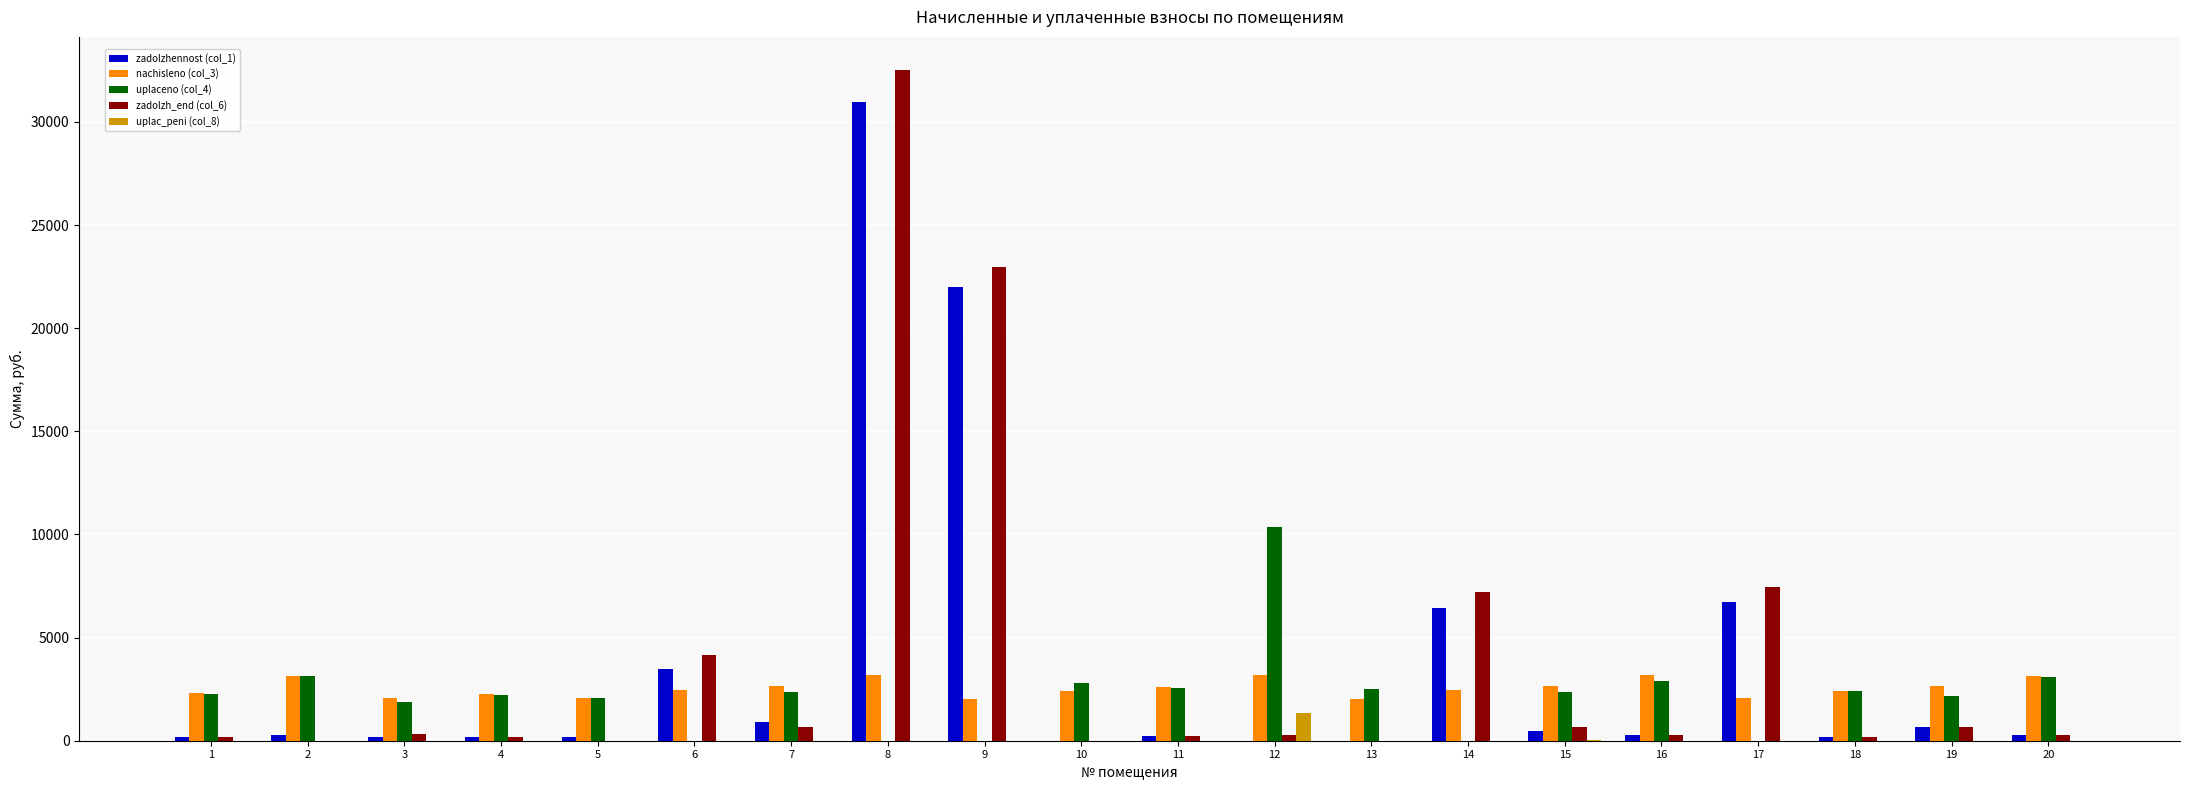

At which category is the sum across all series the highest?

8